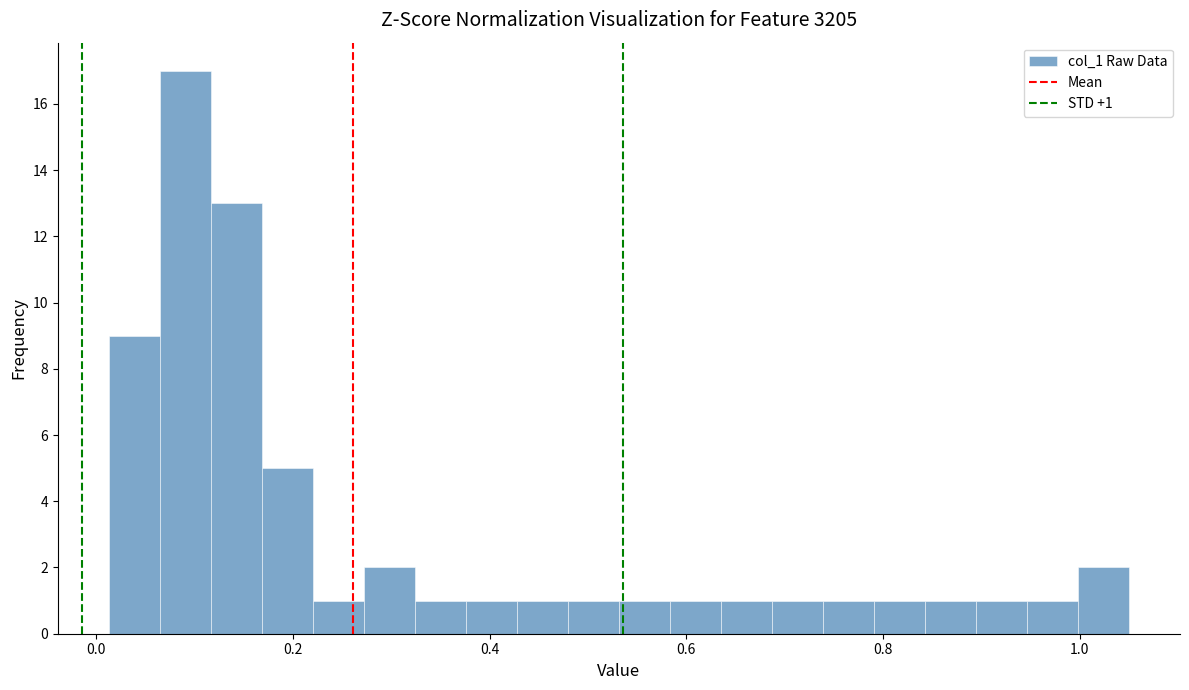

Read against the x-axis, roughly where is the centre of the tallest bar?

0.10